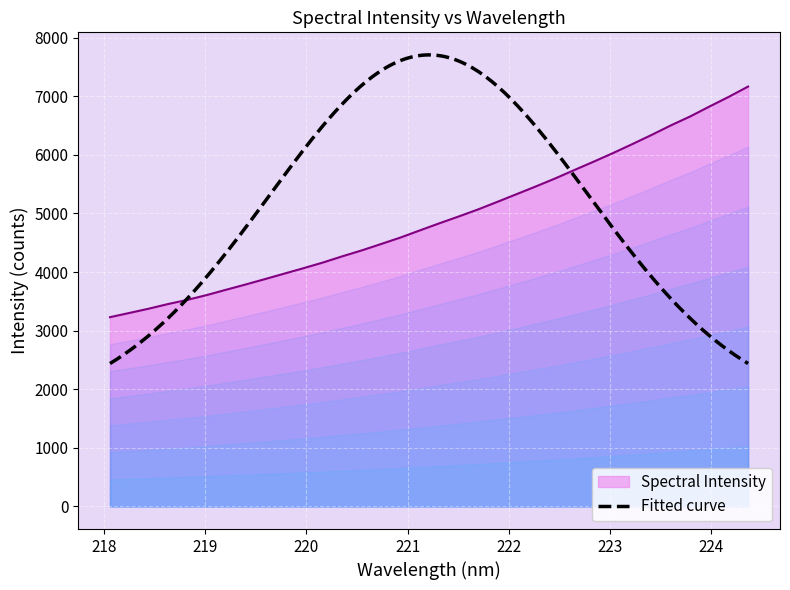

Reading right to left, extract all data points from this chart.

7164.7	6989.2	6824.1	6654.5	6501.7	6338.7	6181.8	6028.7	5882.3	5739.6	5594.7	5458.7	5326.4	5194.6	5065.0	4945.2	4828.6	4708.7	4587.2	4476.9	4368.2	4267.6	4162.0	4065.5	3972.3	3878.8	3786.7	3697.8	3607.0	3525.3	3453.7	3374.3	3301.7	3229.6